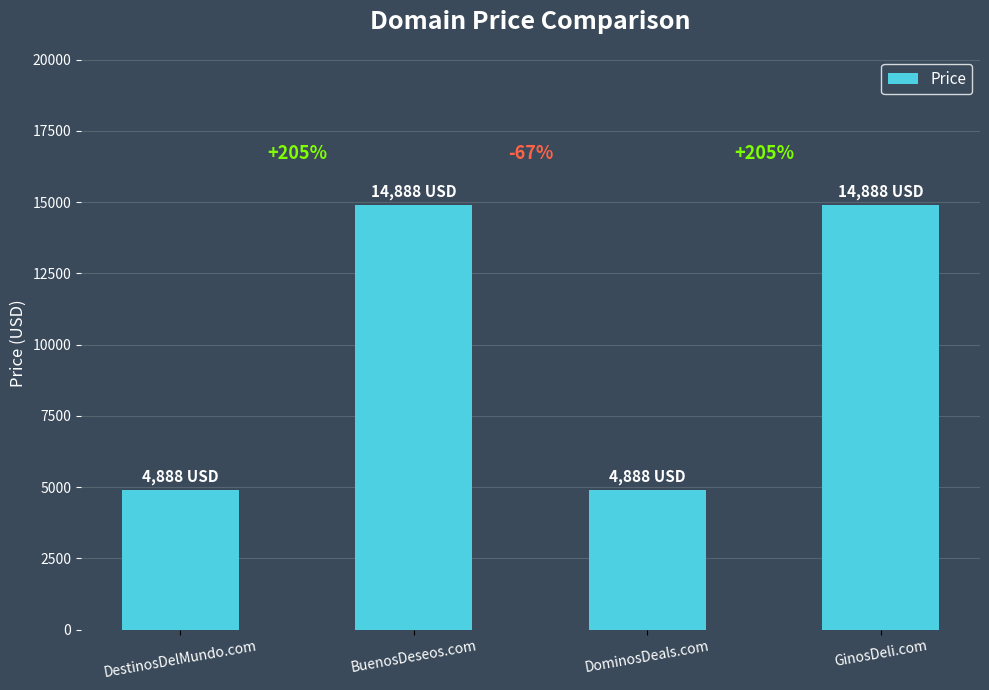

Rank the categories by value from lowest to highest.

DestinosDelMundo.com, DominosDeals.com, BuenosDeseos.com, GinosDeli.com